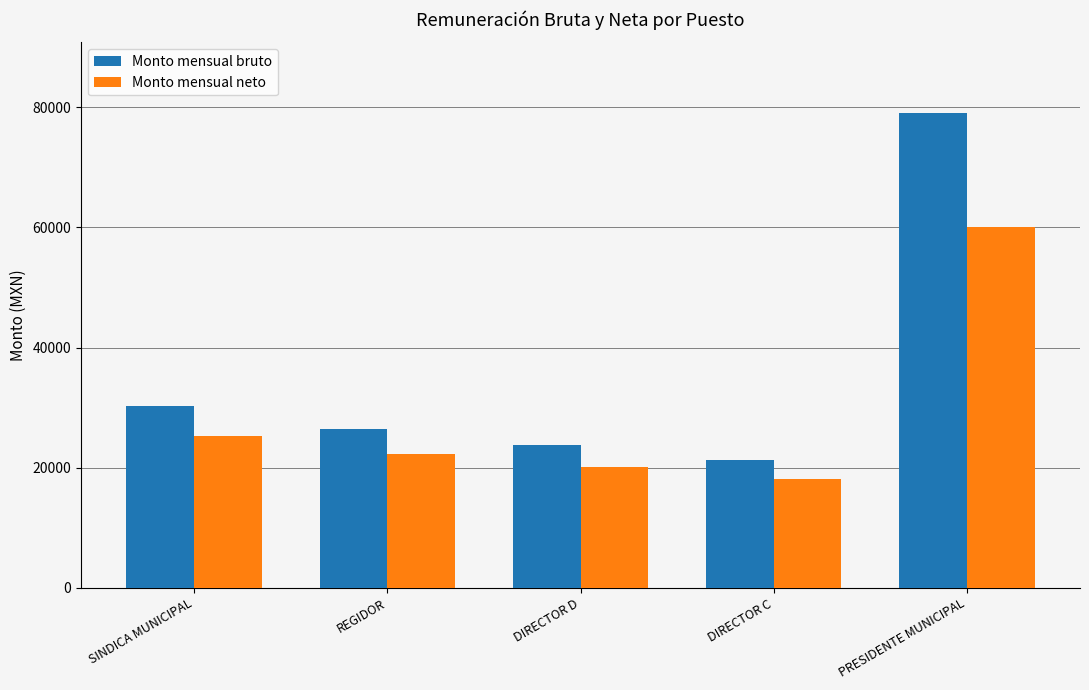

Rank the series by their average value, from highest to lowest.

Monto mensual bruto, Monto mensual neto